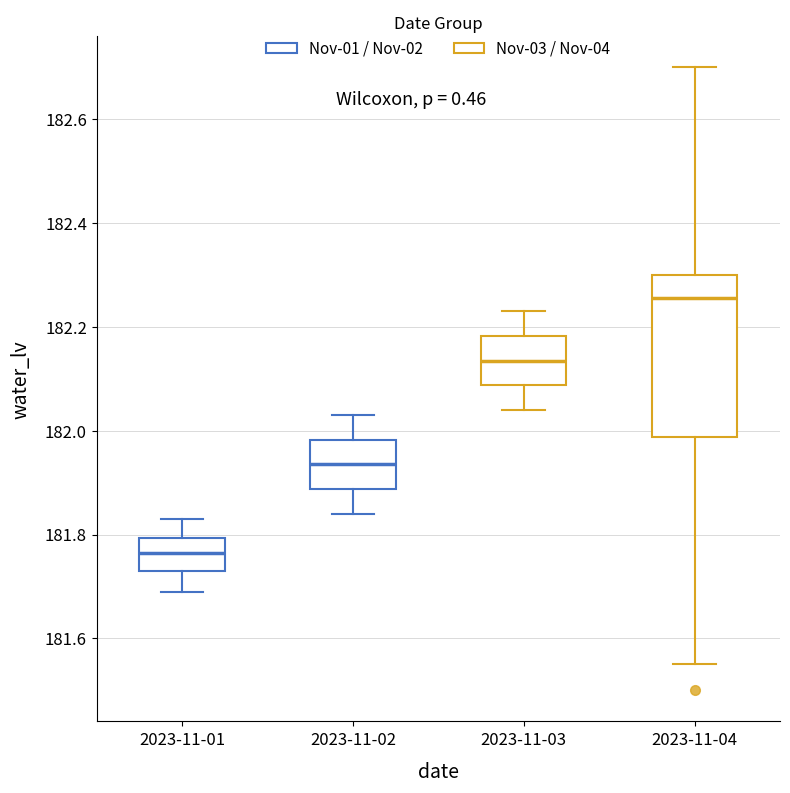

Reading left to right, transcribe this box plot: for each box, give where its median line is, the range the box spans, and where its two whiskers end, as read against the y-axis. The values are not printed on the chart, so give them approximately, as read against the axis.

2023-11-01: median 181.76, box 181.74 to 181.80, whiskers 181.70 to 181.84
2023-11-02: median 181.94, box 181.88 to 181.98, whiskers 181.84 to 182.04
2023-11-03: median 182.14, box 182.08 to 182.18, whiskers 182.04 to 182.24
2023-11-04: median 182.26, box 181.98 to 182.30, whiskers 181.56 to 182.70